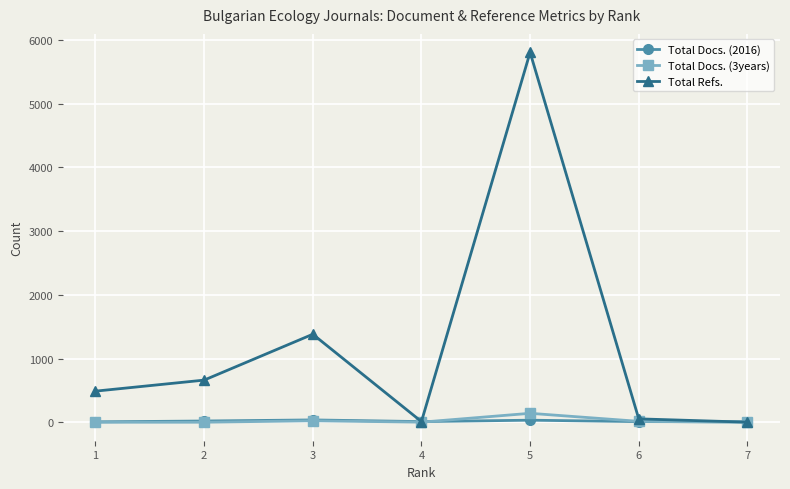

What is the difference between the second highest and second lowest values in the Total Refs. series?

1371